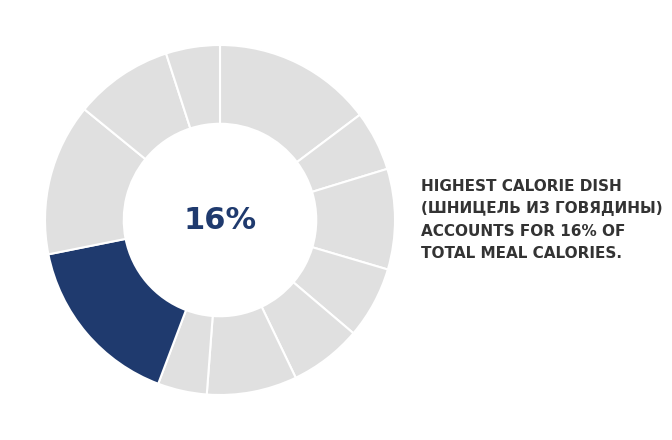

Count the number of slices in the pie.

11